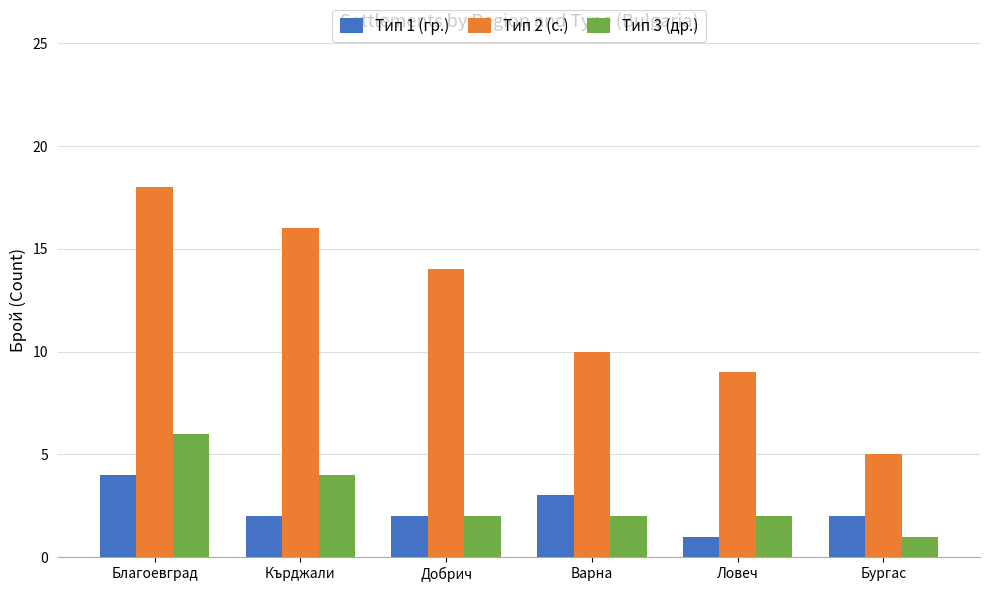

At how many categories does at least one series exceed 12?

3